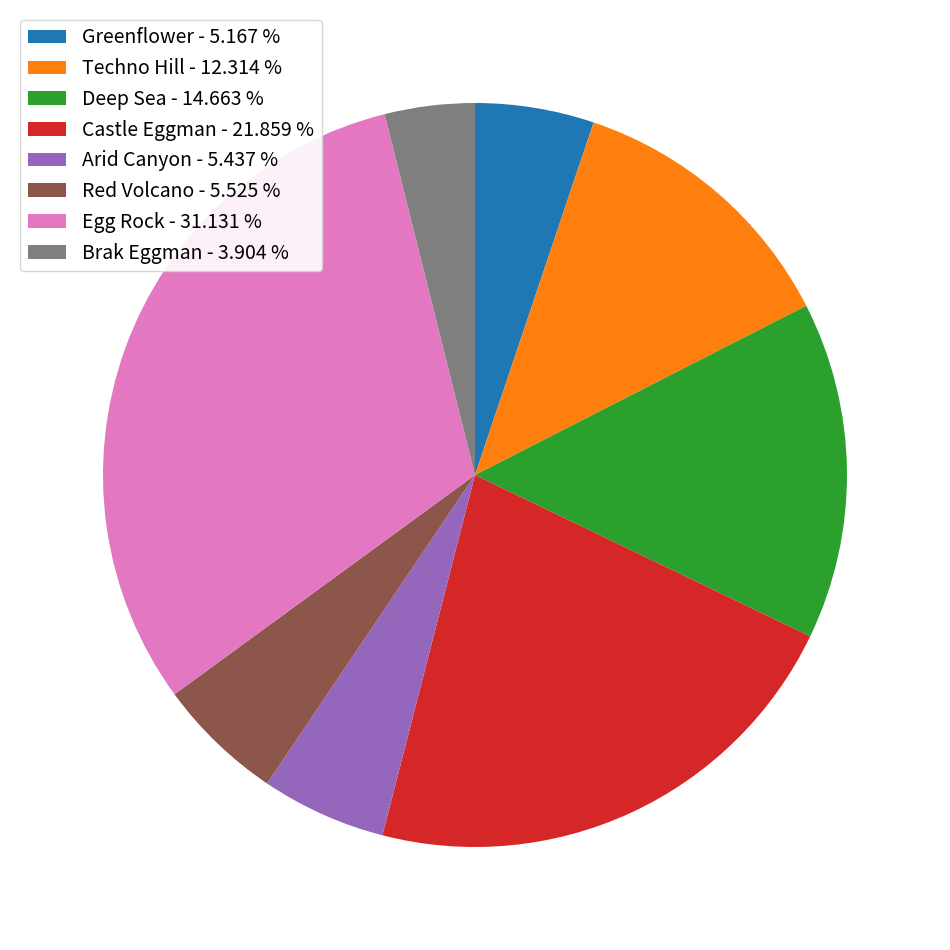

True or false: Techno Hill accounts for 23% of the total.

False